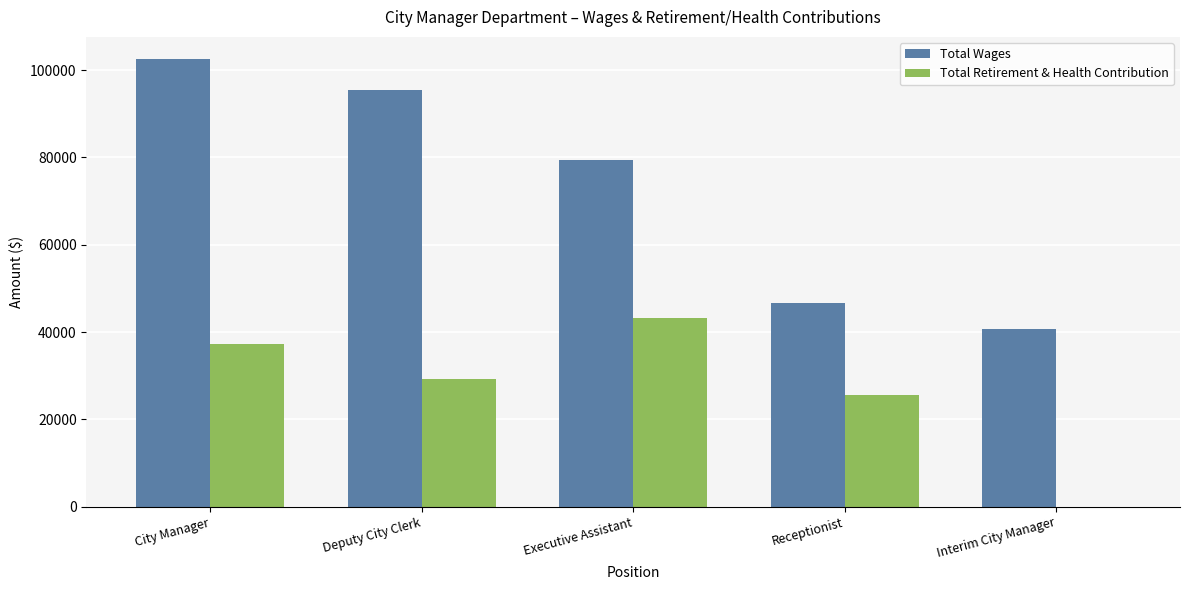

Which series changed the most between City Manager and Receptionist?

Total Wages